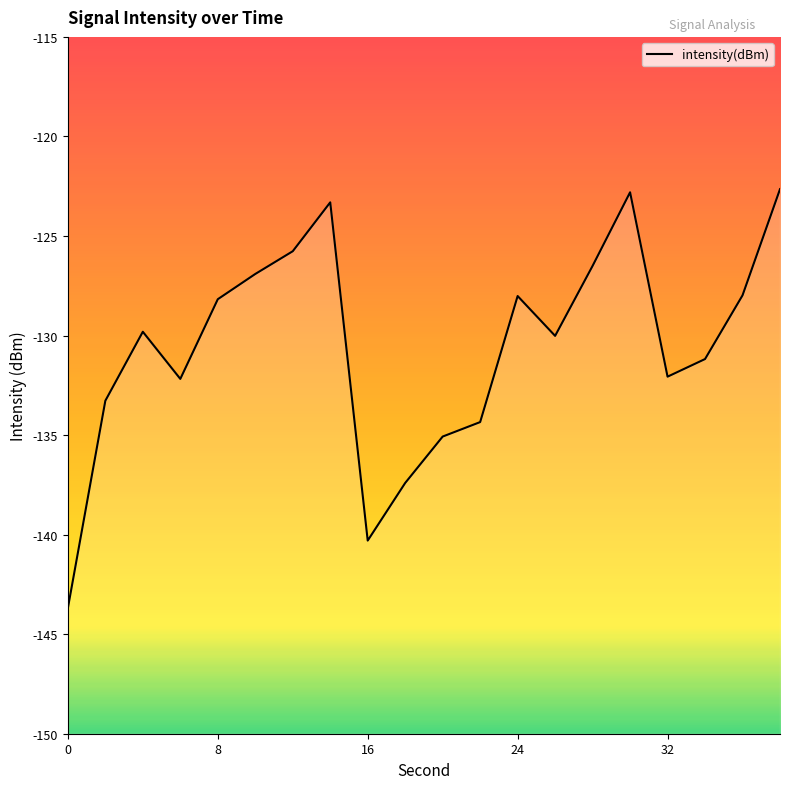

How many interior local valleys (lower than both neighbors) does the data have?

4